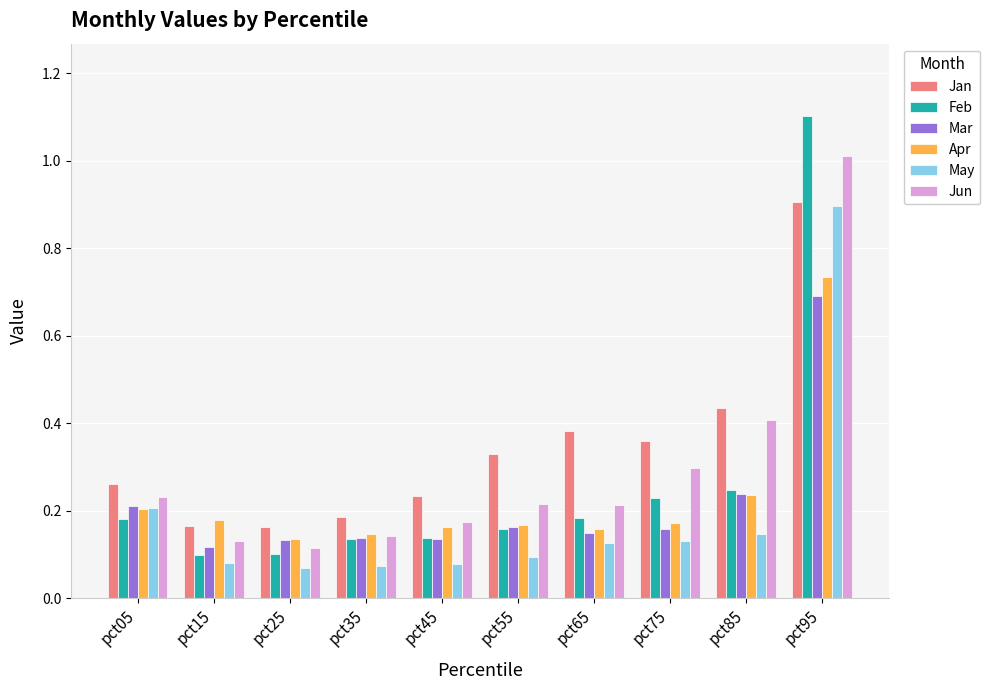

At which category is the sum across all series the highest?

pct95